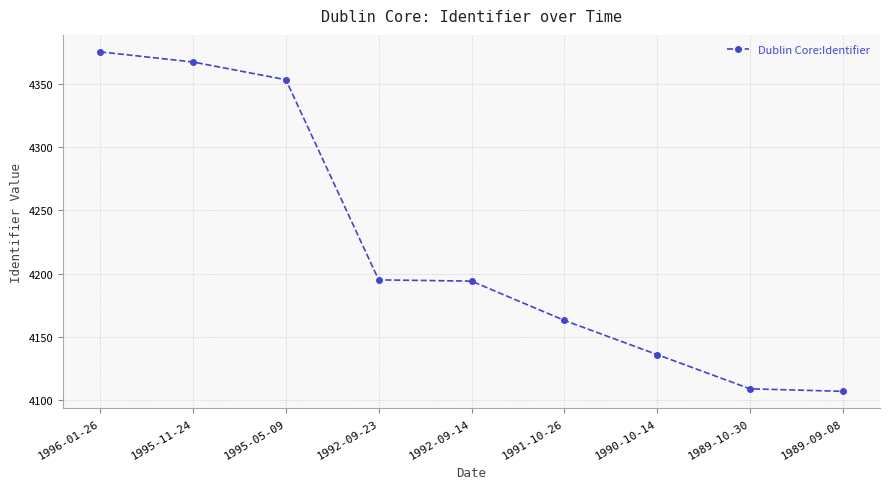

What value does the data have at 1991-10-26, to the nearest 10?

4160